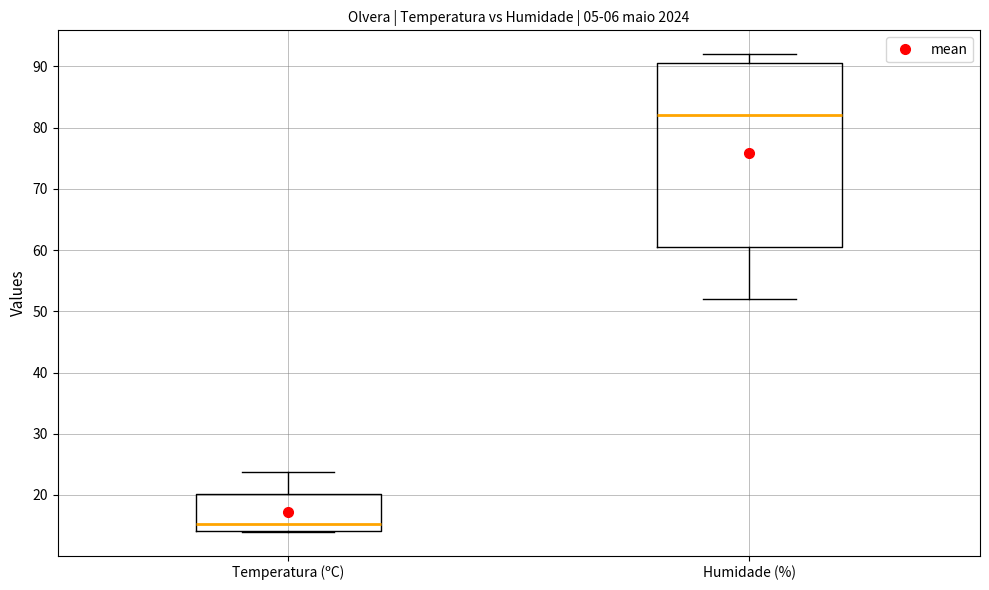

Which box is the tallest, from its lower edge to its upper edge?

Humidade (%)